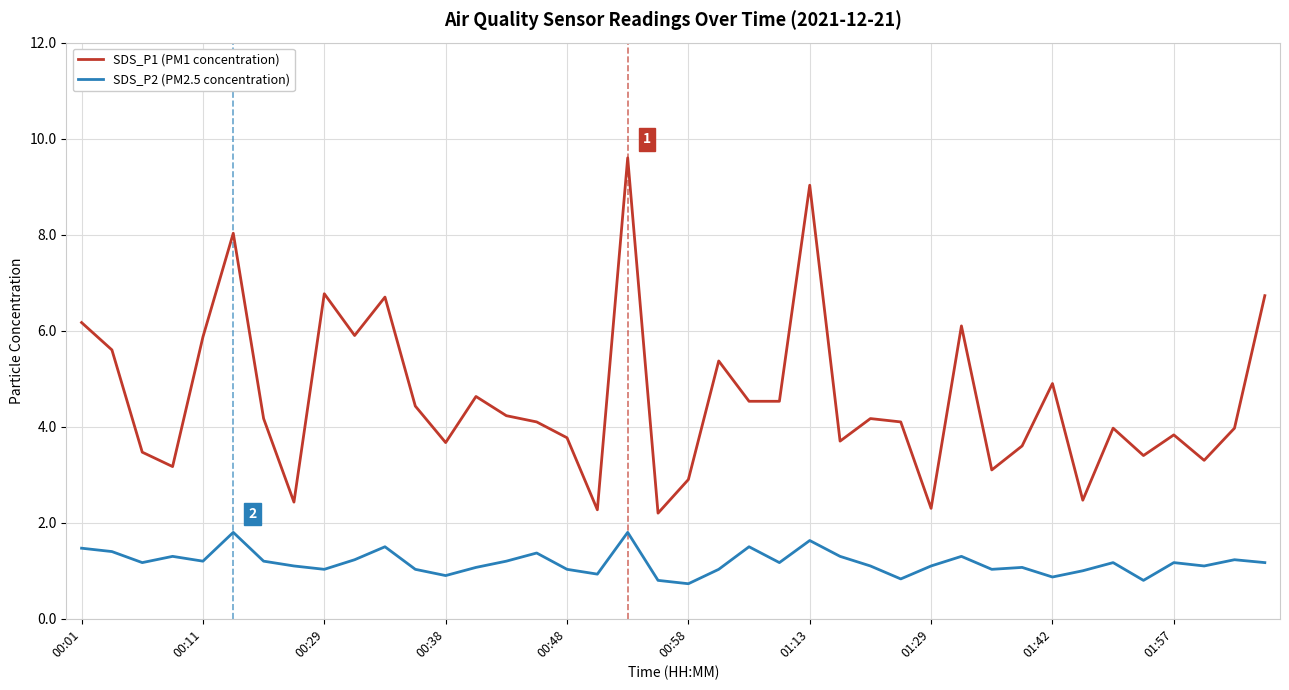

What is the difference between the maximum and minimum values in the SDS_P1 (PM1 concentration) series?

7.4